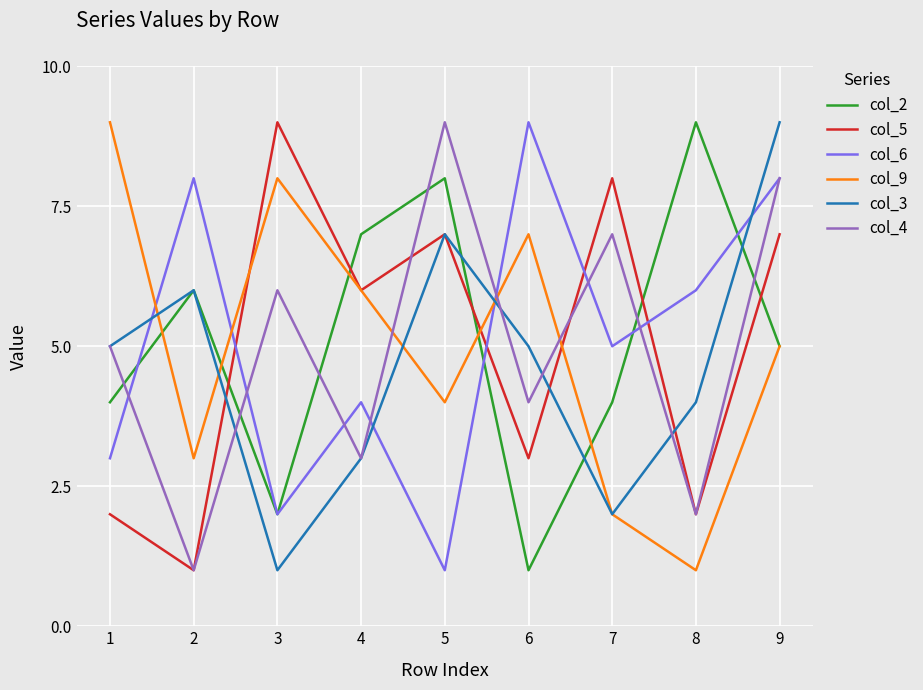

Read the col_4 value at 6.

4